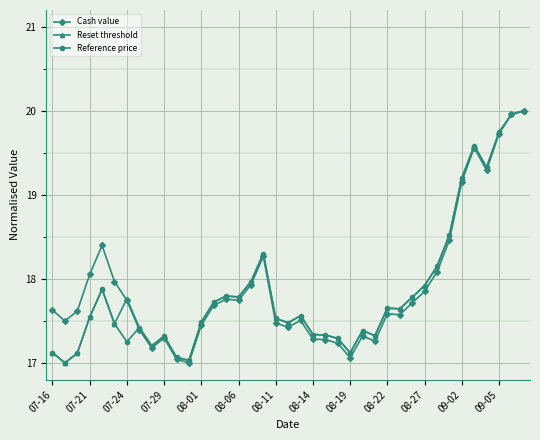

What is the highest value of the Cash value series?

20.0